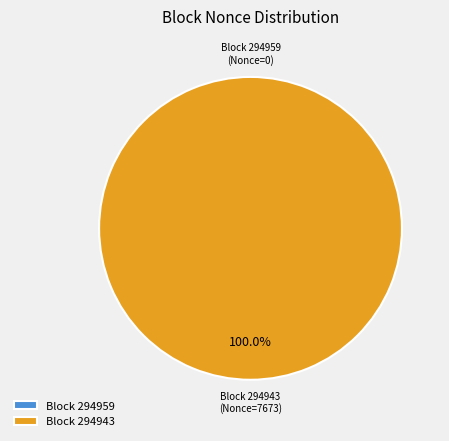

What is the smallest slice in the pie chart?

294959